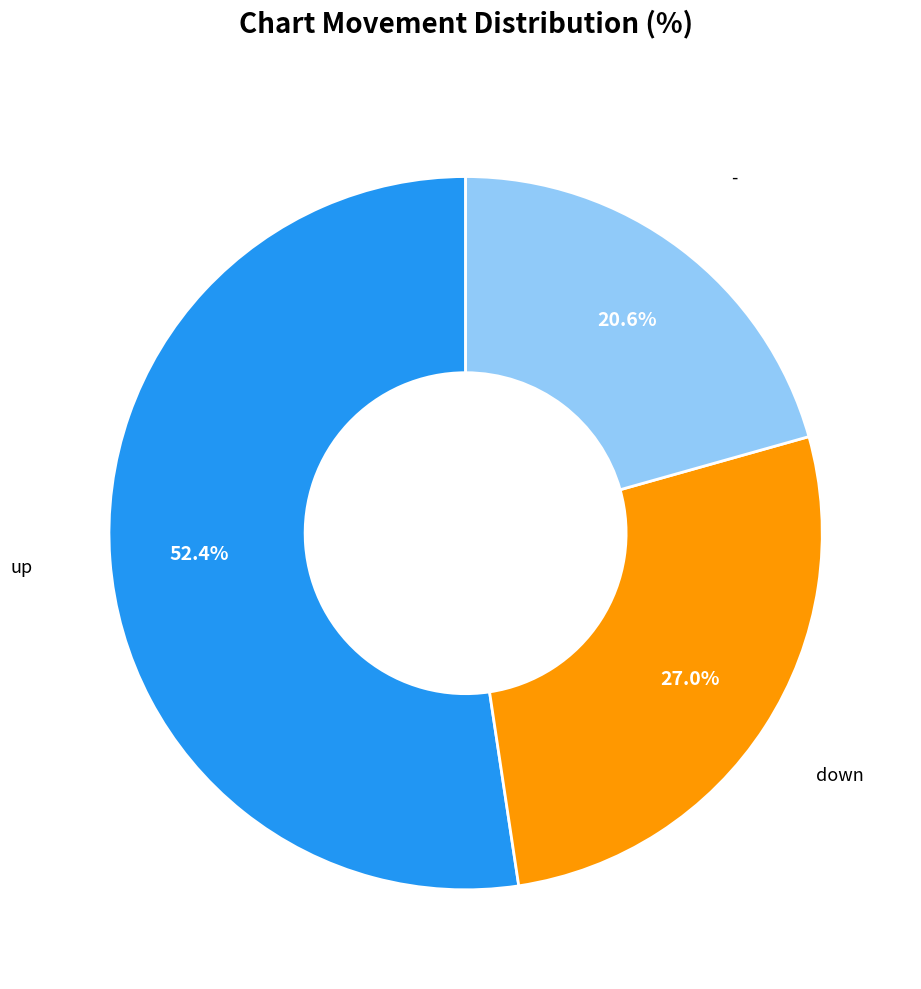

Rank the categories by value from lowest to highest.

-, down, up